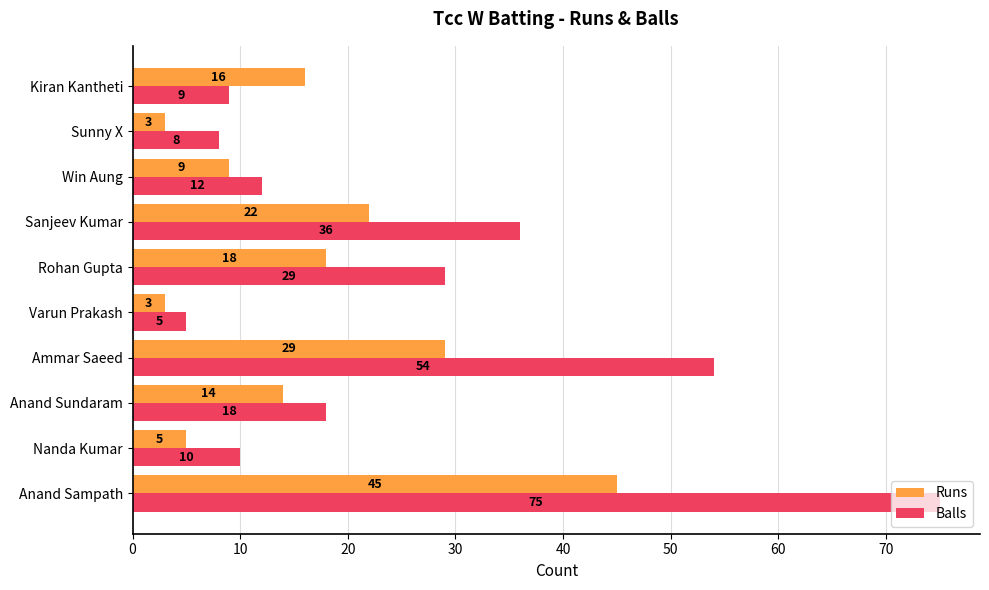

Rank the series at Ammar Saeed from lowest to highest value.

Runs, Balls